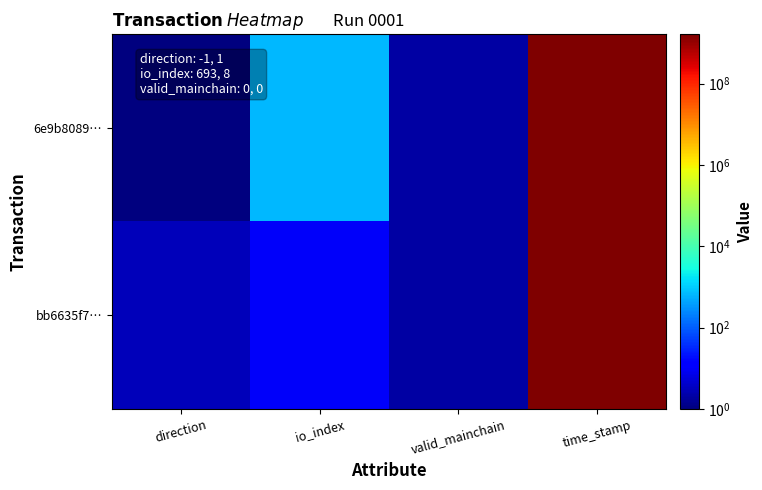

What is the total value across all series at valid_mainchain?

4